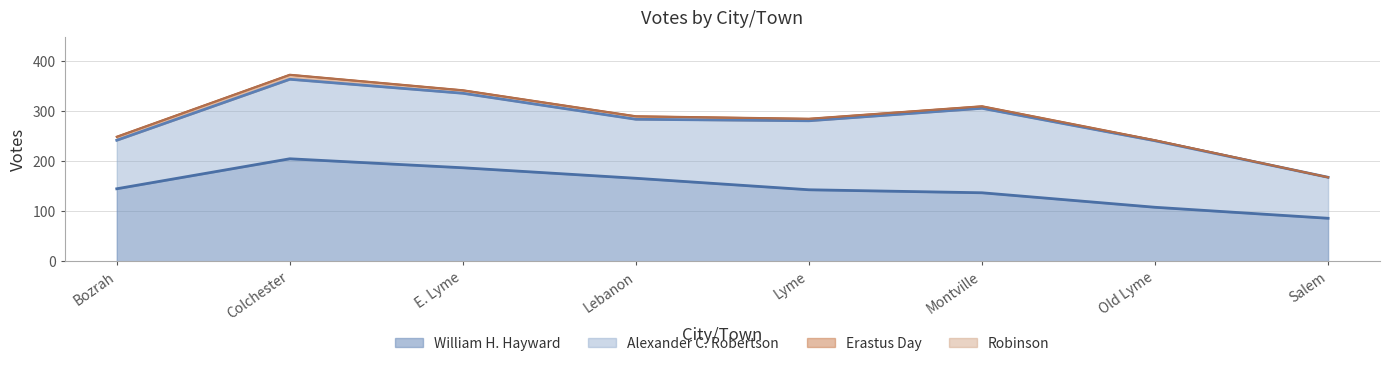

At which category does William H. Hayward reach its first local peak?

Colchester